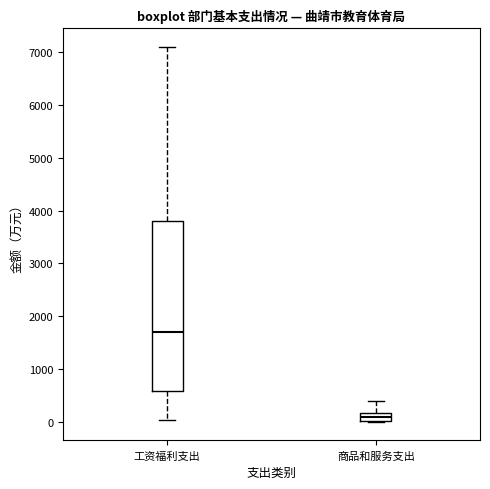

Which box is the tallest, from its lower edge to its upper edge?

工资福利支出